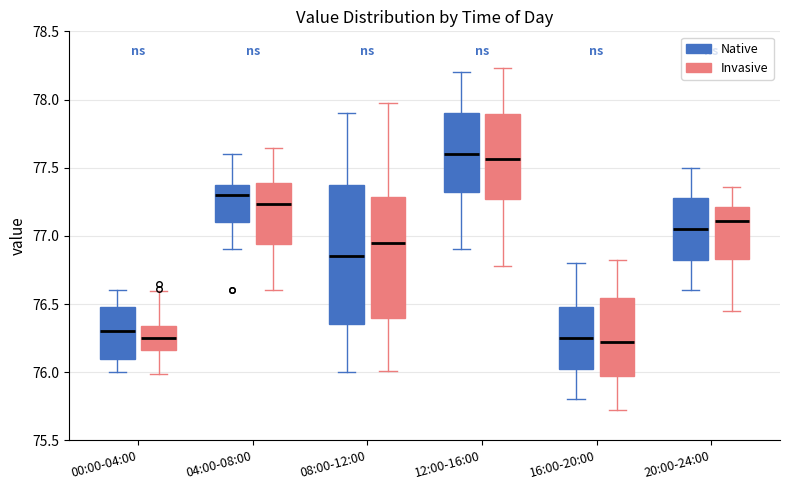

Reading left to right, read every box against the y-axis: the position of its median line, the range the box covers, and the ends of its whiskers. The values are not printed on the chart, so give them approximately, as read against the axis.

00:00-04:00 (Native): median 76.30, box 76.10 to 76.50, whiskers 76.00 to 76.60
00:00-04:00 (Invasive): median 76.25, box 76.15 to 76.35, whiskers 76.00 to 76.60
04:00-08:00 (Native): median 77.30, box 77.10 to 77.40, whiskers 76.90 to 77.60
04:00-08:00 (Invasive): median 77.25, box 76.95 to 77.40, whiskers 76.60 to 77.65
08:00-12:00 (Native): median 76.85, box 76.35 to 77.40, whiskers 76.00 to 77.90
08:00-12:00 (Invasive): median 76.95, box 76.40 to 77.30, whiskers 76.00 to 77.95
12:00-16:00 (Native): median 77.60, box 77.35 to 77.90, whiskers 76.90 to 78.20
12:00-16:00 (Invasive): median 77.55, box 77.25 to 77.90, whiskers 76.80 to 78.25
16:00-20:00 (Native): median 76.25, box 76.05 to 76.50, whiskers 75.80 to 76.80
16:00-20:00 (Invasive): median 76.20, box 75.95 to 76.55, whiskers 75.75 to 76.85
20:00-24:00 (Native): median 77.05, box 76.85 to 77.30, whiskers 76.60 to 77.50
20:00-24:00 (Invasive): median 77.10, box 76.85 to 77.20, whiskers 76.45 to 77.35